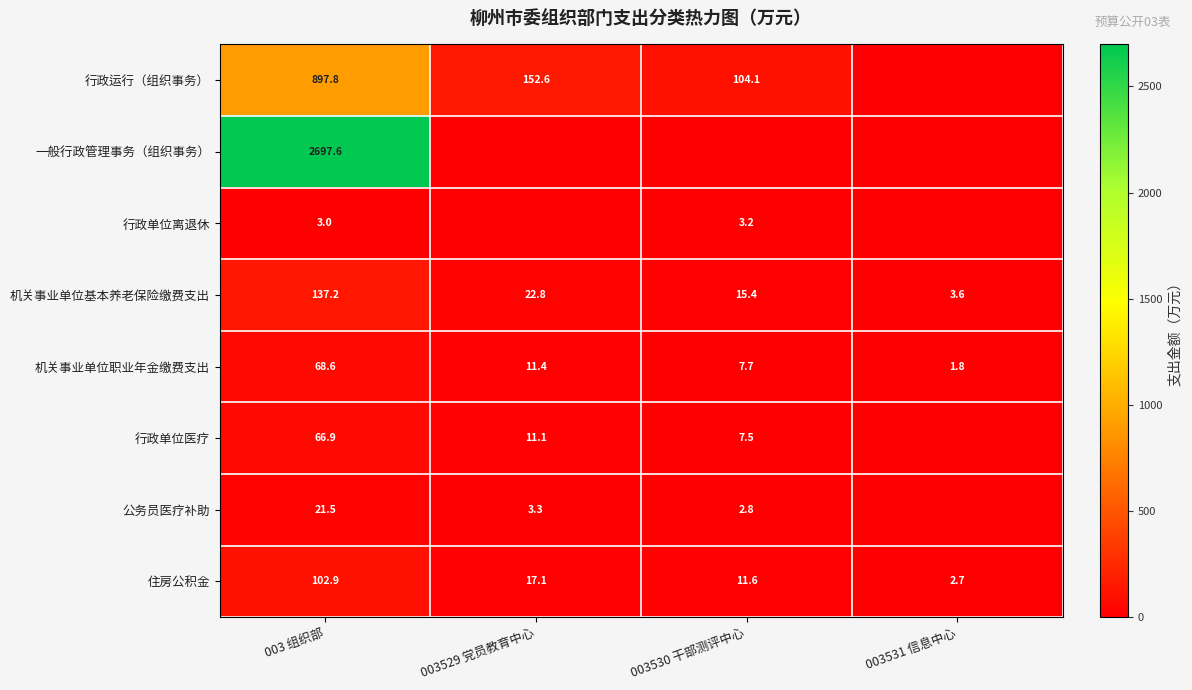

Where does the 住房公积金 series first go above 17?

003 组织部